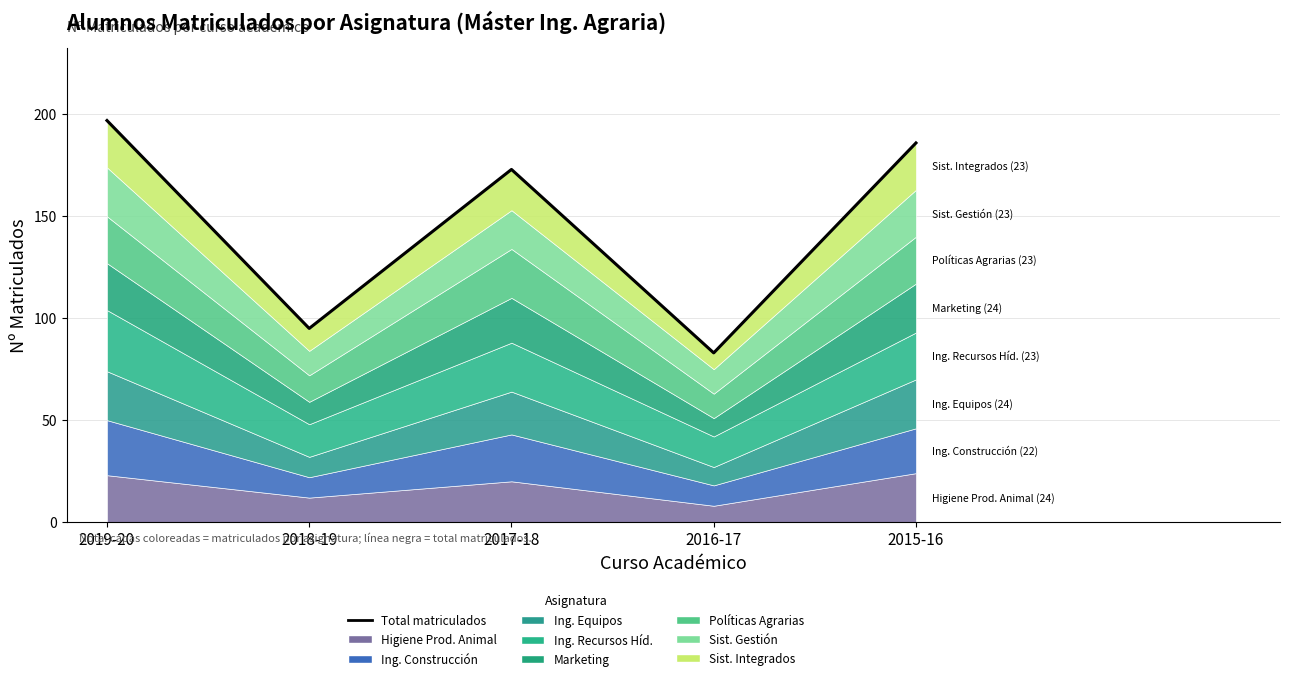

True or false: the data shows 126 at 2018-19.

False